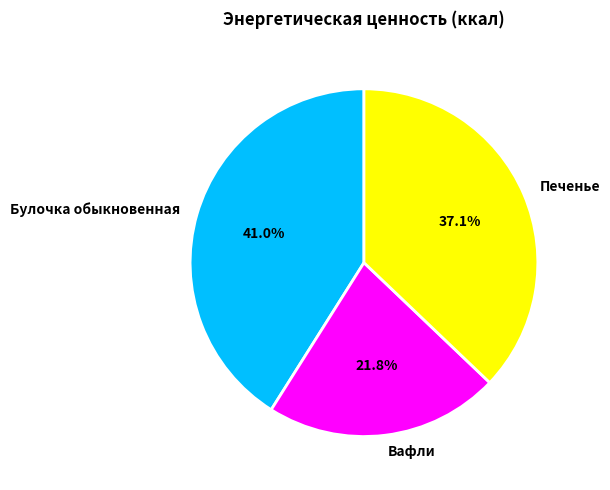

To the nearest percent, what is the difference between the Булочка обыкновенная and Вафли slice percentages?

19%